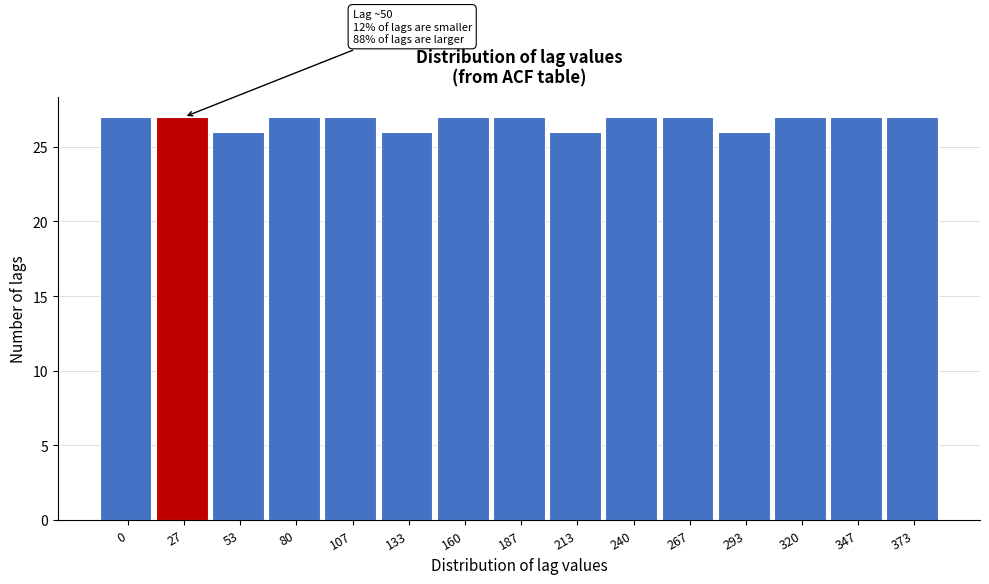

Reading right to left, list all the values displayed in this chart.

27	27	27	26	27	27	26	27	27	26	27	27	26	27	27